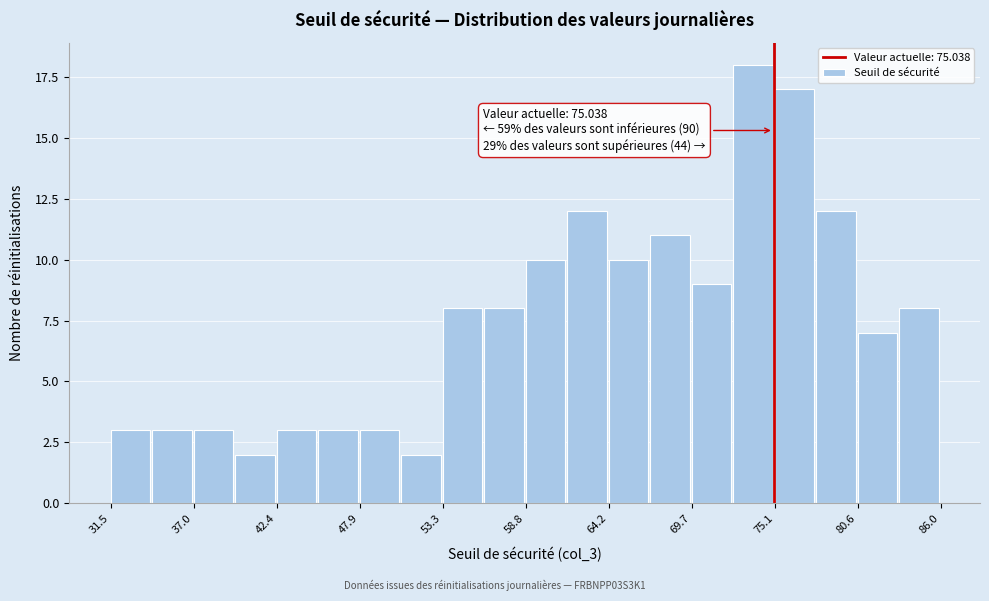

Read against the x-axis, roughly where is the centre of the tallest bar?

74